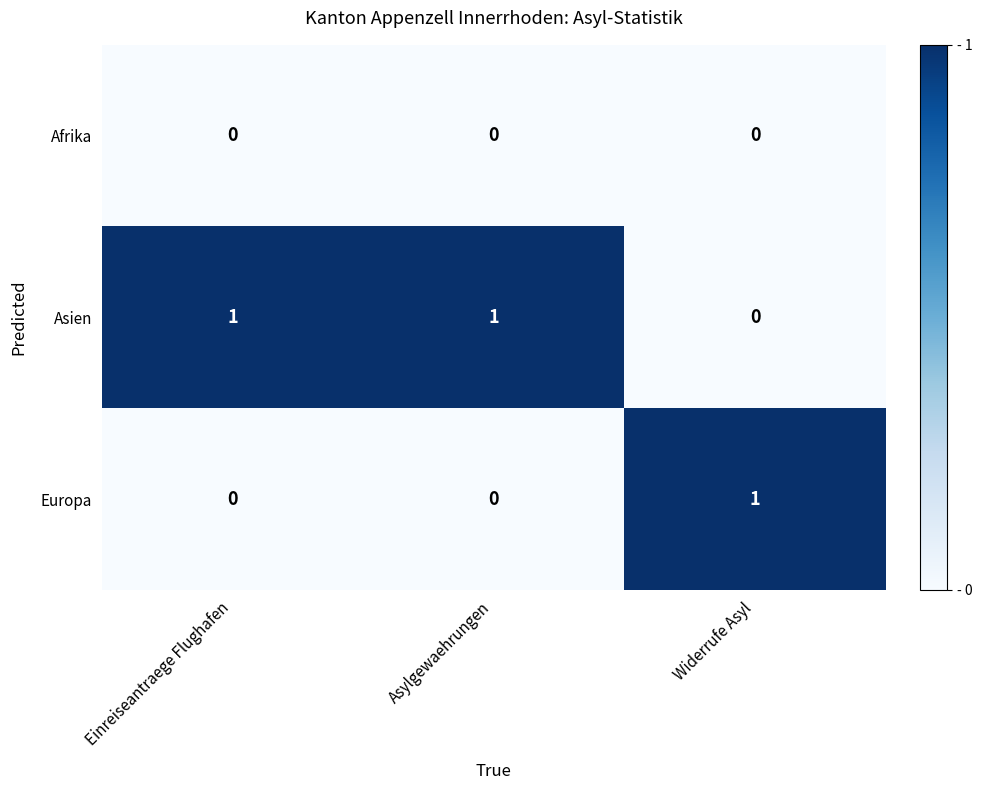

What is the spread (max minus min) of values at Einreiseantraege Flughafen?

1